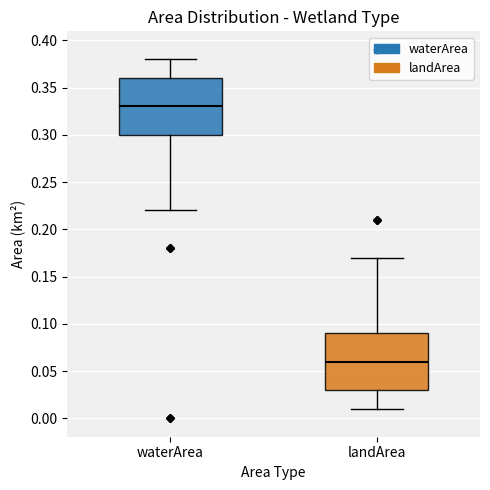

Which box has the lowest median line?

landArea